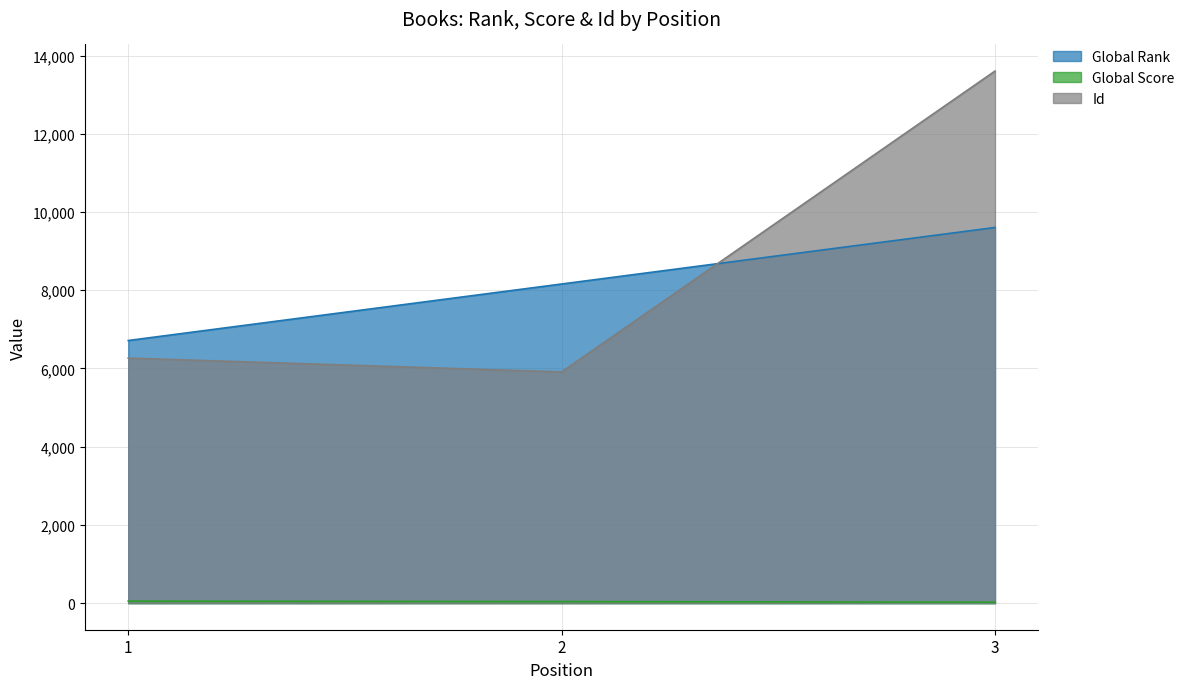

The Id series shows 6265 at 1. True or false?

True